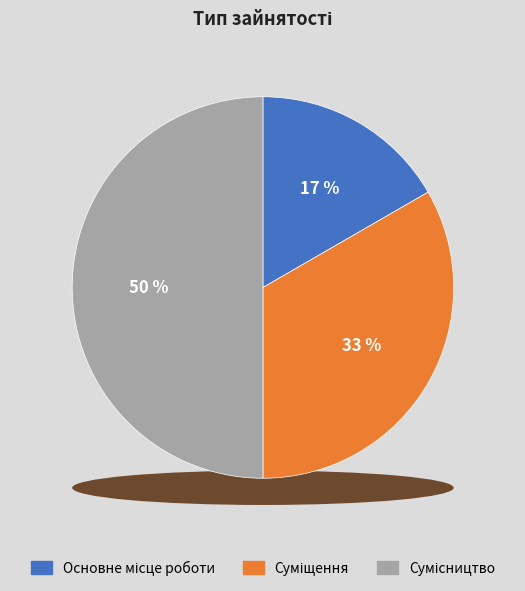

Rank the categories by value from highest to lowest.

Сумісництво, Суміщення, Основне місце роботи